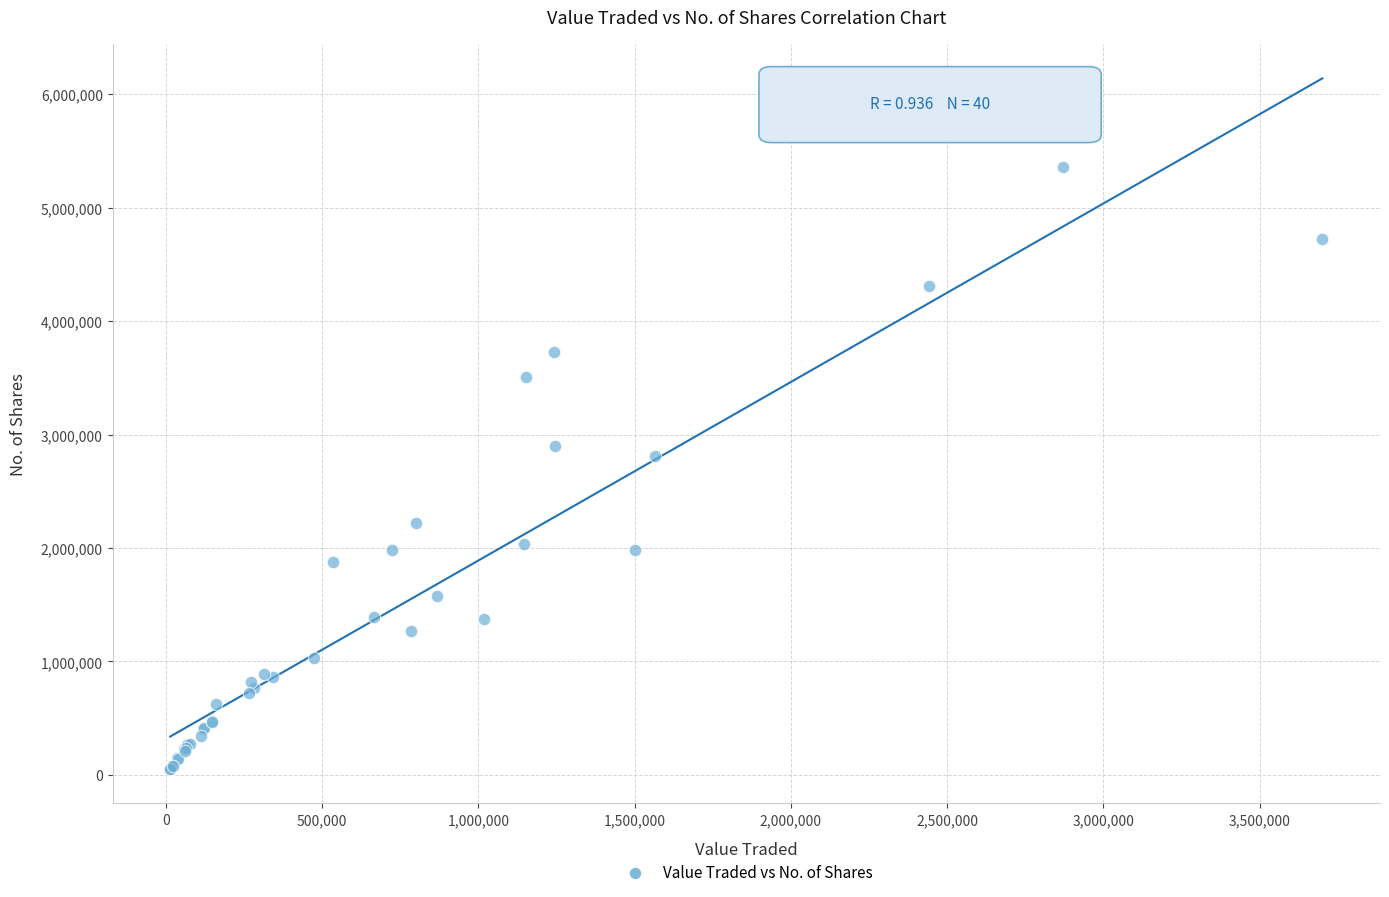

What Y value in the scatter plot is closest to 2702860?

2809932